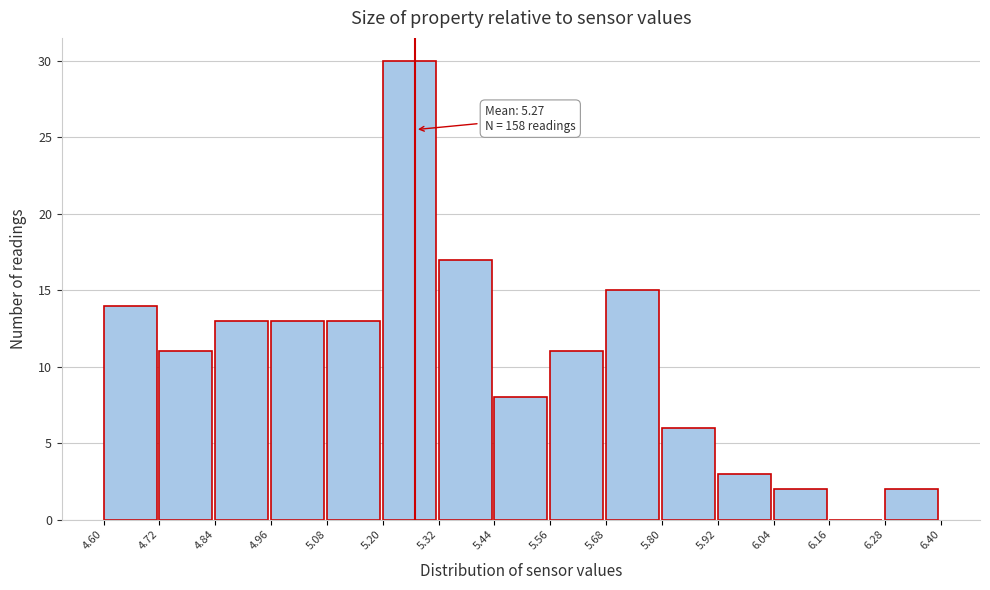

Which range on the x-axis has the tallest bar?

5.20 to 5.32